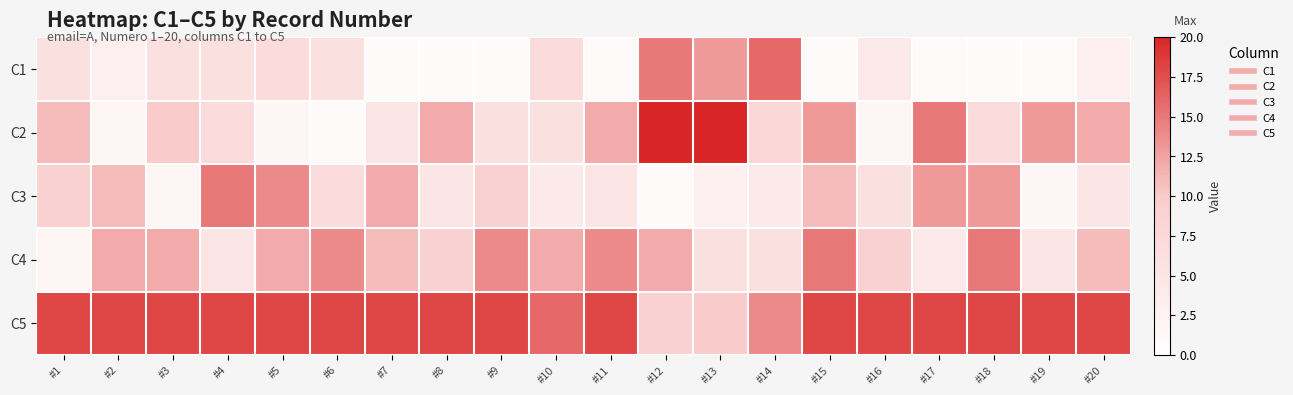

What is the greatest value displayed?

20